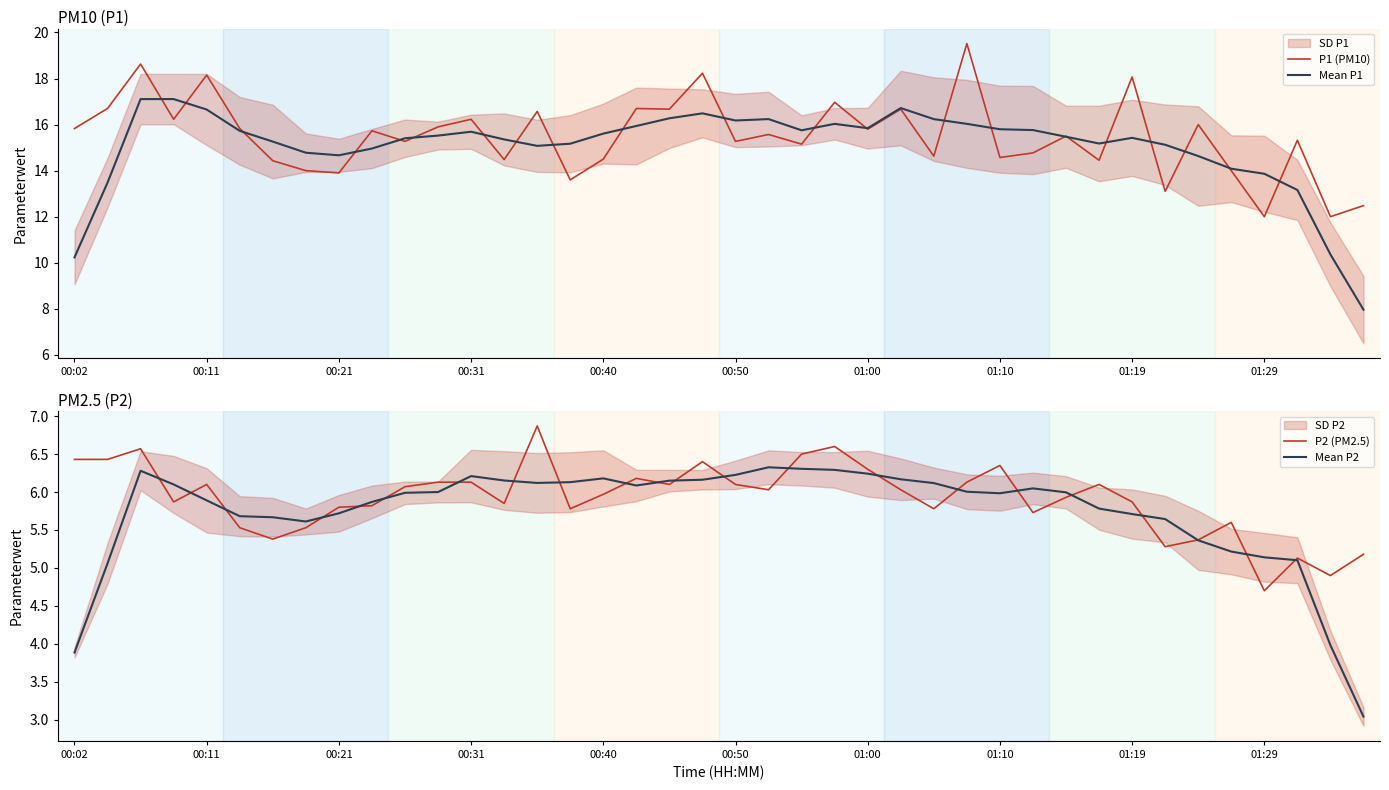

What is the highest value of the P1 (PM10) series?

19.5